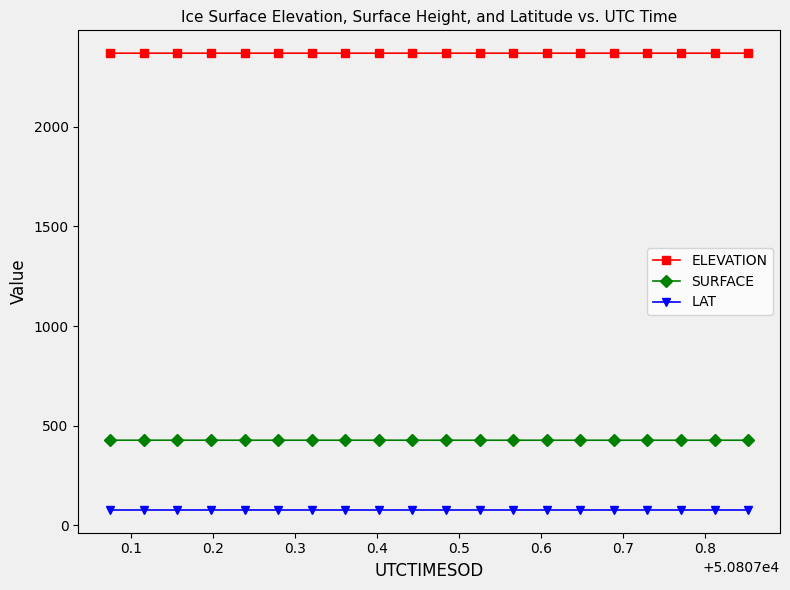

What is the lowest value of the LAT series?

77.8